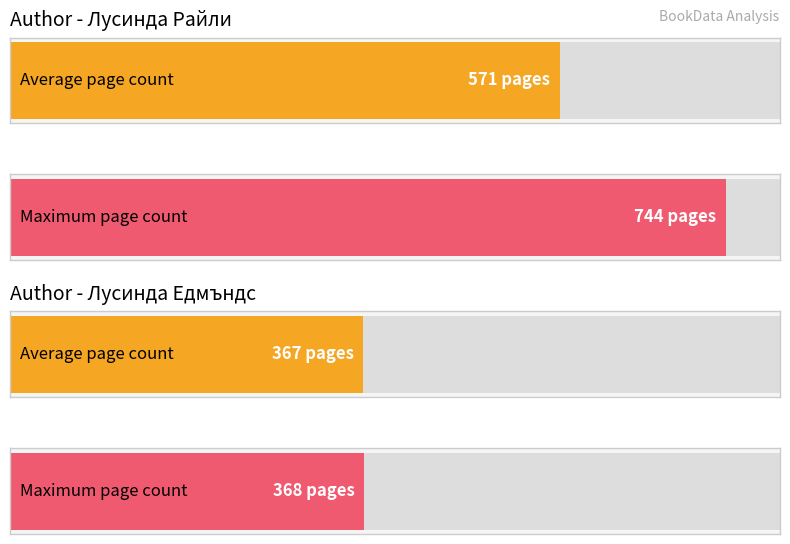

Is it true that Max pageCount equals 967 at Изчезналата сестра?

False